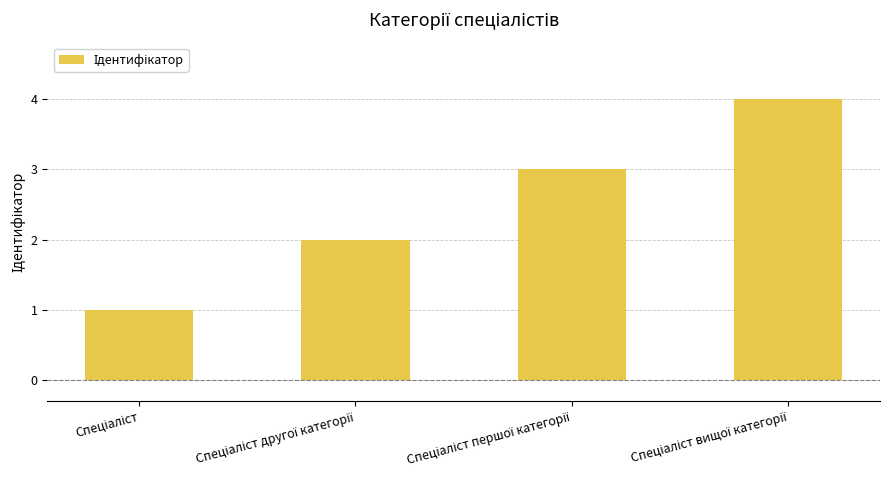

How many data points are less than 3?

2